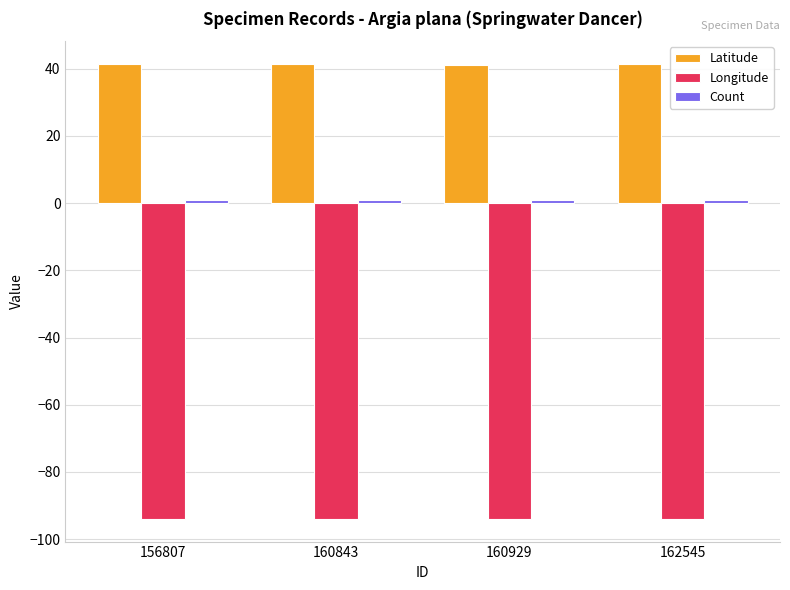

What is the lowest value of the Latitude series?

41.2